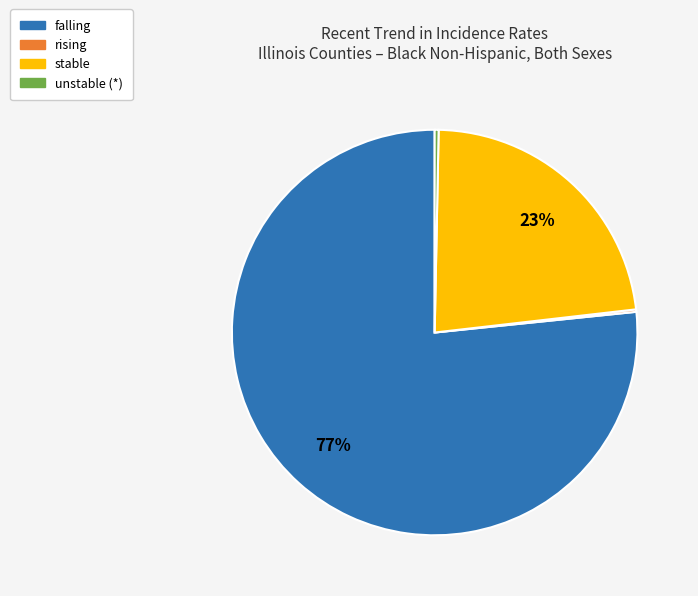

Is there a majority slice in this chart?

Yes